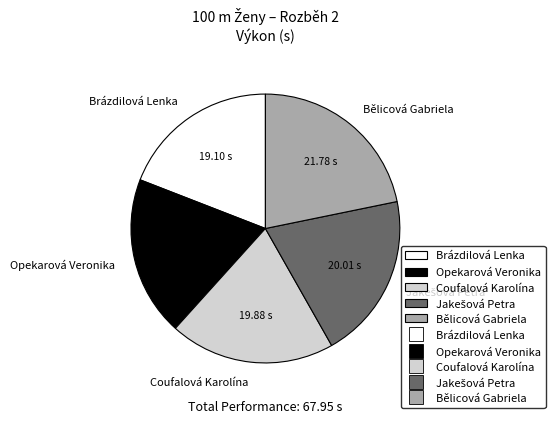

Between Brázdilová Lenka and Coufalová Karolína, which is larger?

Coufalová Karolína